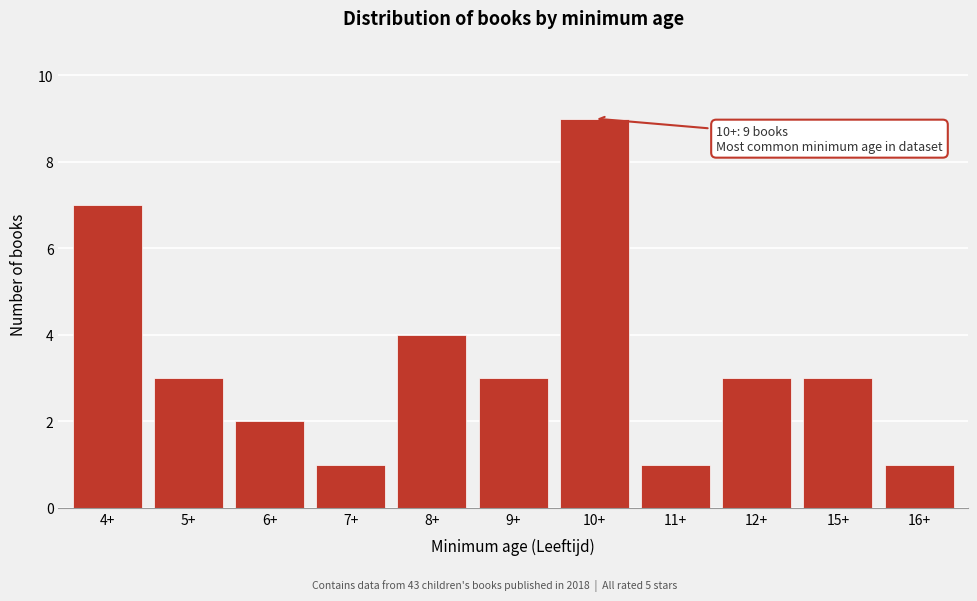

Reading right to left, extract all data points from this chart.

16+=1	15+=3	12+=3	11+=1	10+=9	9+=3	8+=4	7+=1	6+=2	5+=3	4+=7